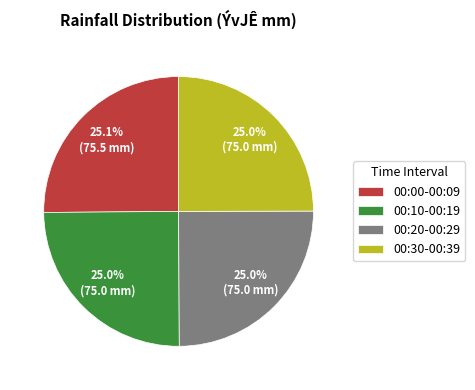

What portion of the pie excludes 00:00-00:09?

74.9%